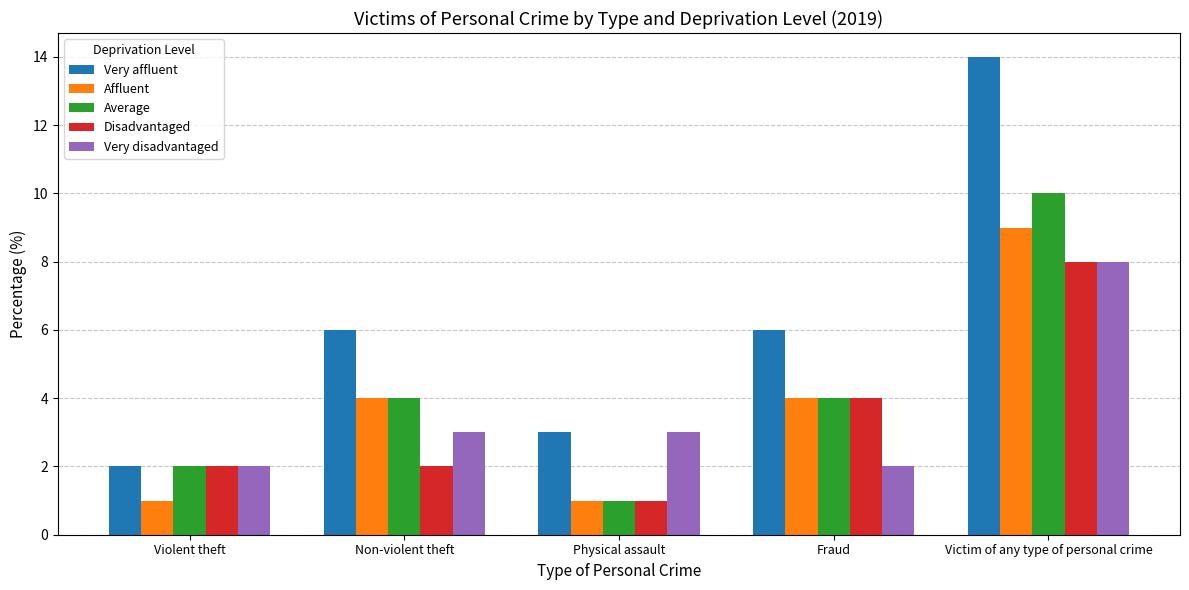

What is the label of the 3rd bar from the right?

Physical assault